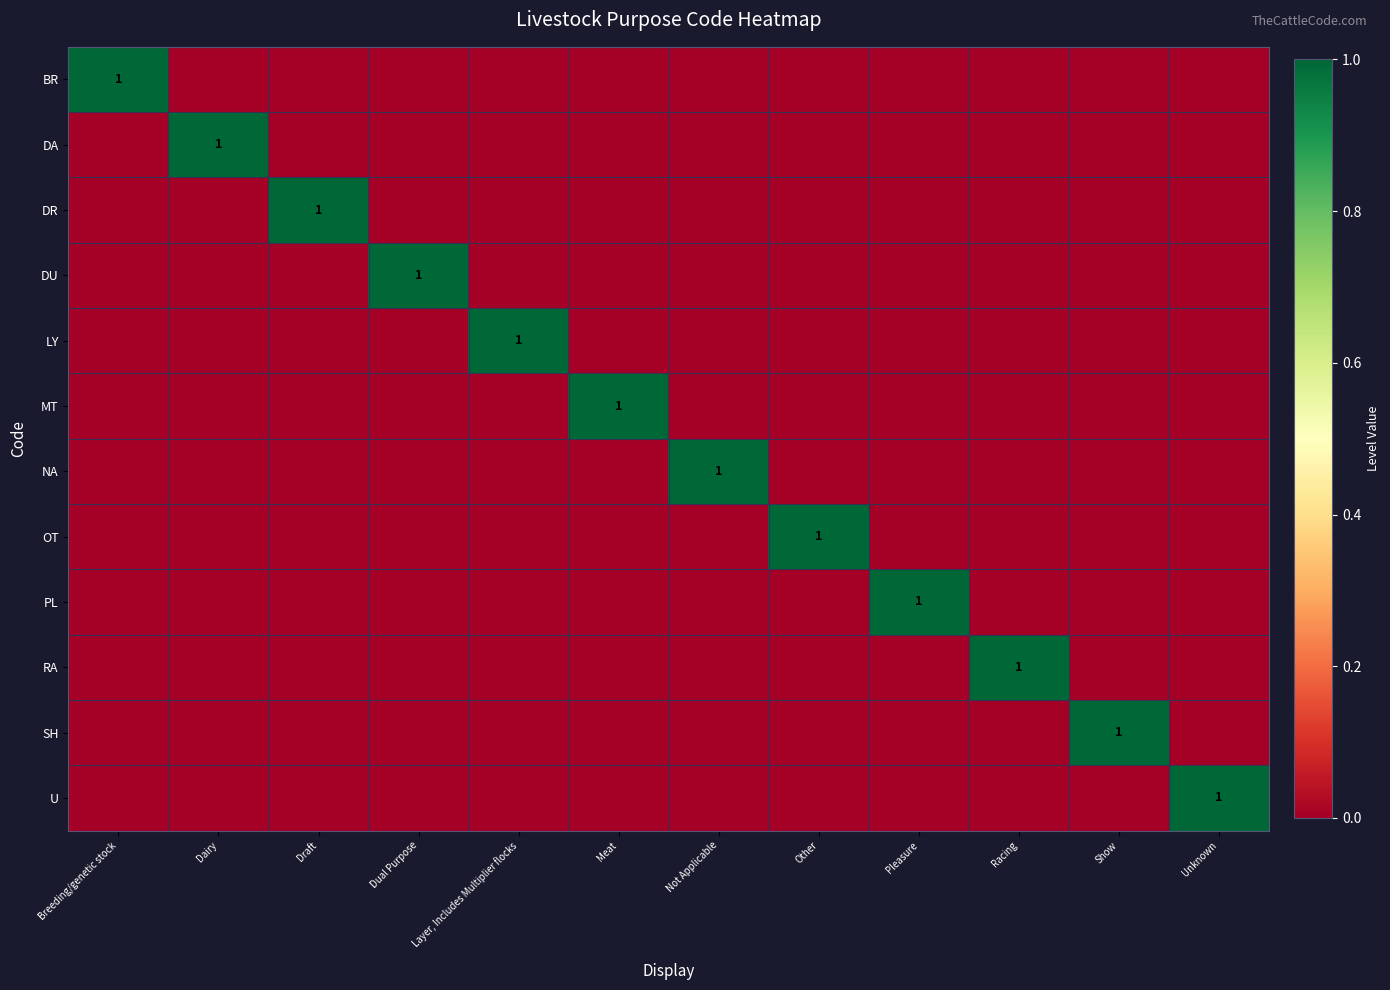

Between Dual Purpose and Unknown, which is larger?

Dual Purpose